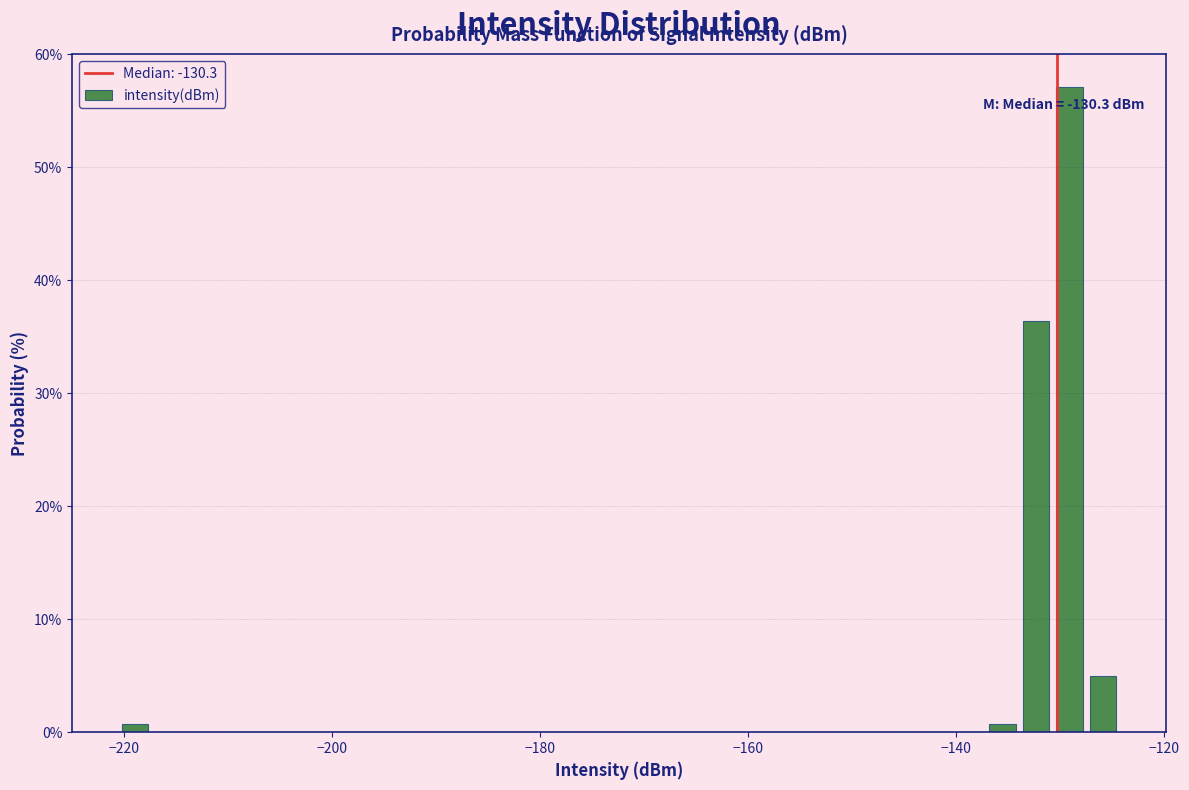

Read against the x-axis, roughly where is the centre of the tallest bar?

-130